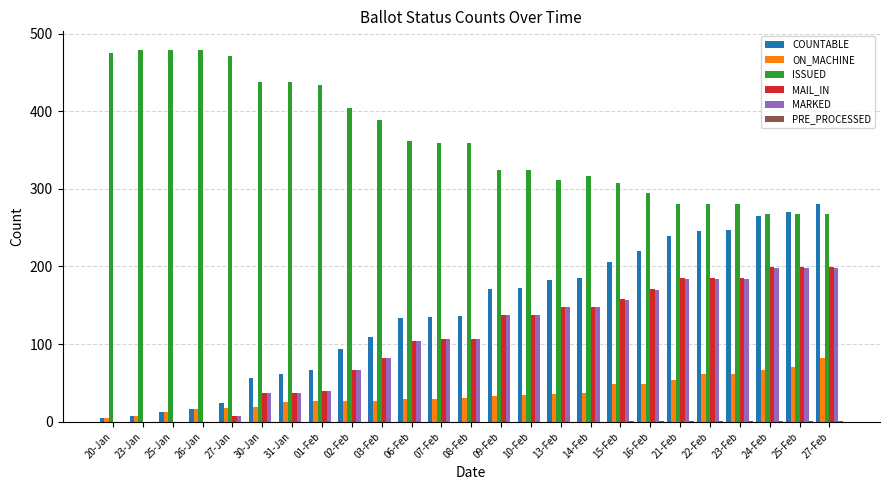

What is the difference between the ON_MACHINE values at 24-Feb and 02-Feb?

39